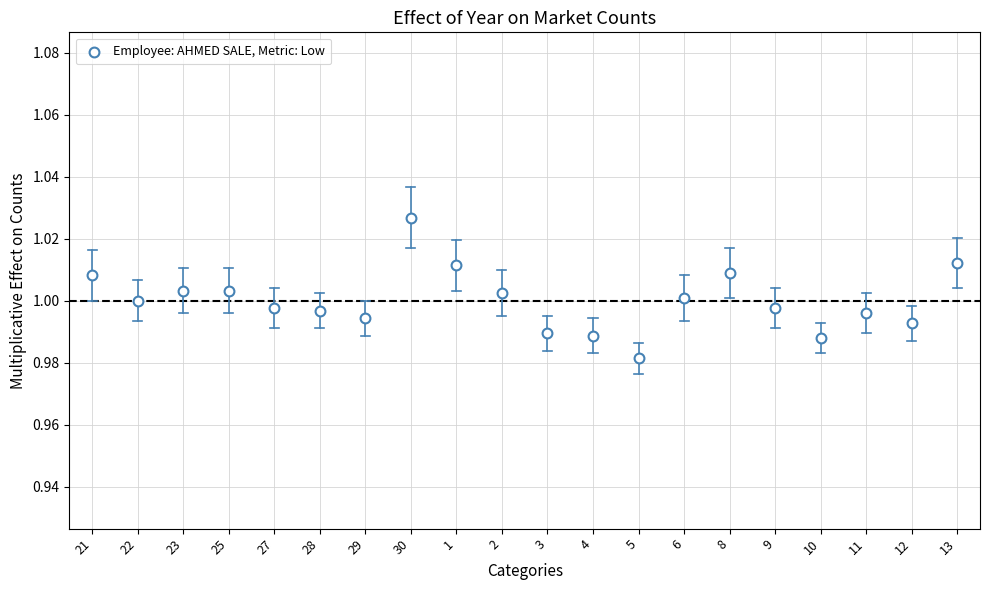

How many data points are displayed?

20